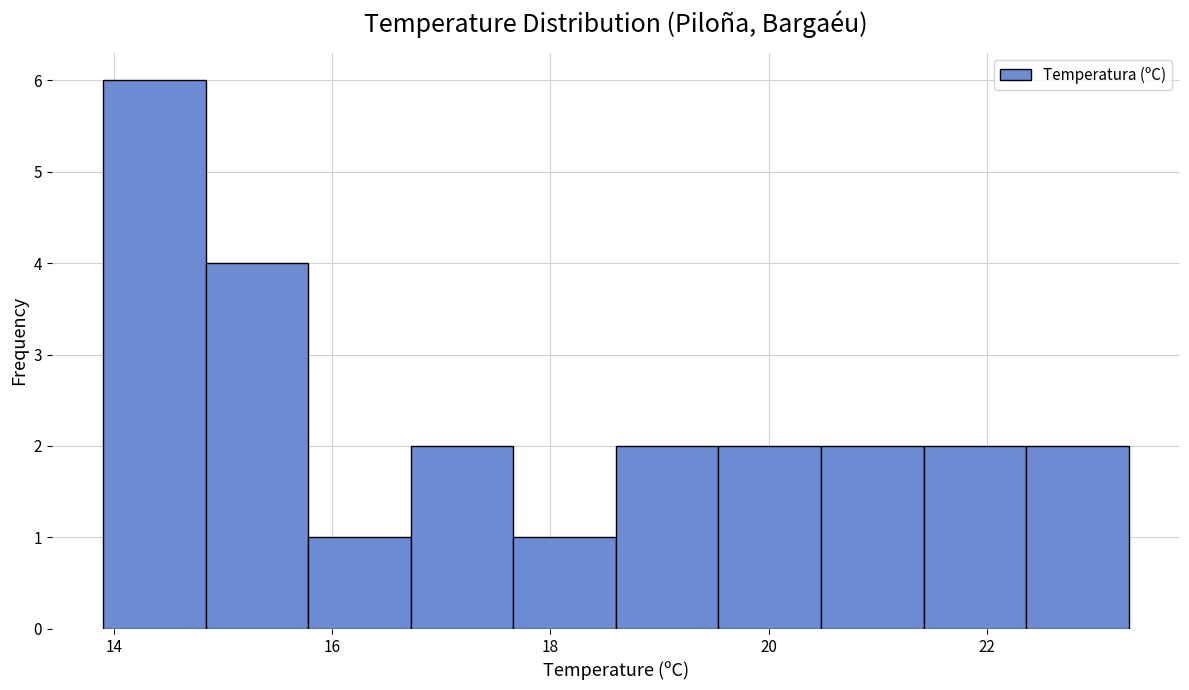

Reading left to right, list every bar in this chart as the range it spans on the x-axis followed by its height. Neither the bar edges nor the heights are printed on the chart, so give them approximately, as read against the axes.

13.90 to 14.84: 6
14.84 to 15.78: 4
15.78 to 16.72: 1
16.72 to 17.66: 2
17.66 to 18.60: 1
18.60 to 19.54: 2
19.54 to 20.48: 2
20.48 to 21.42: 2
21.42 to 22.36: 2
22.36 to 23.30: 2